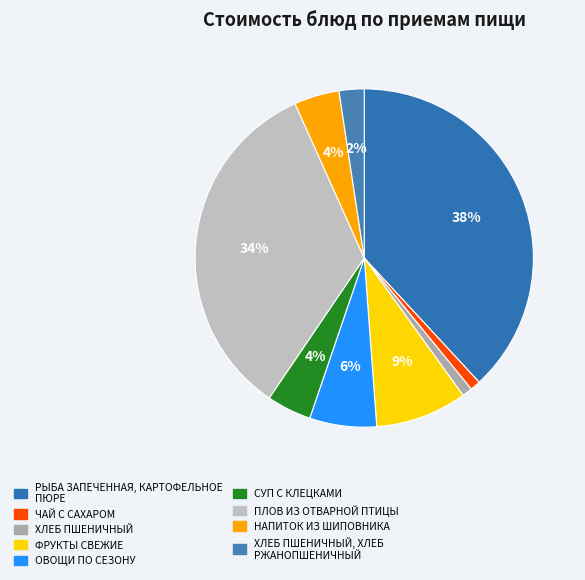

Is there any slice that represents more than half of the pie?

No